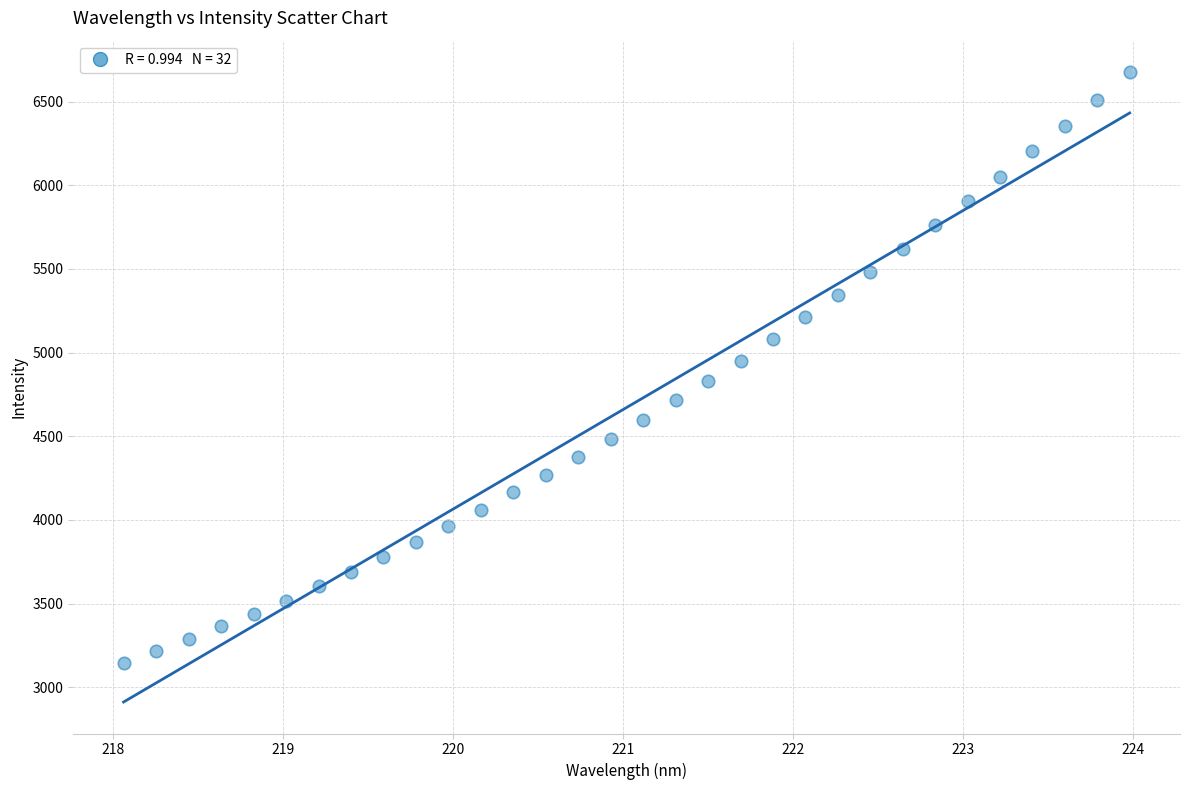

What is the range of X values (max minus min)?

5.9